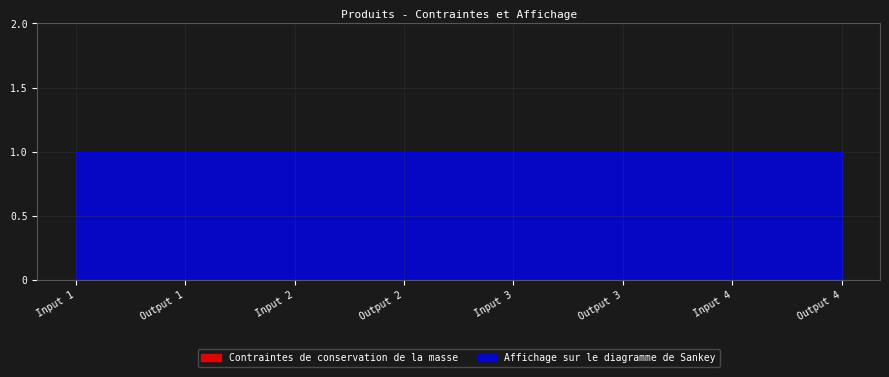

Is it true that Contraintes de conservation de la masse equals 0 at Output 1?

True